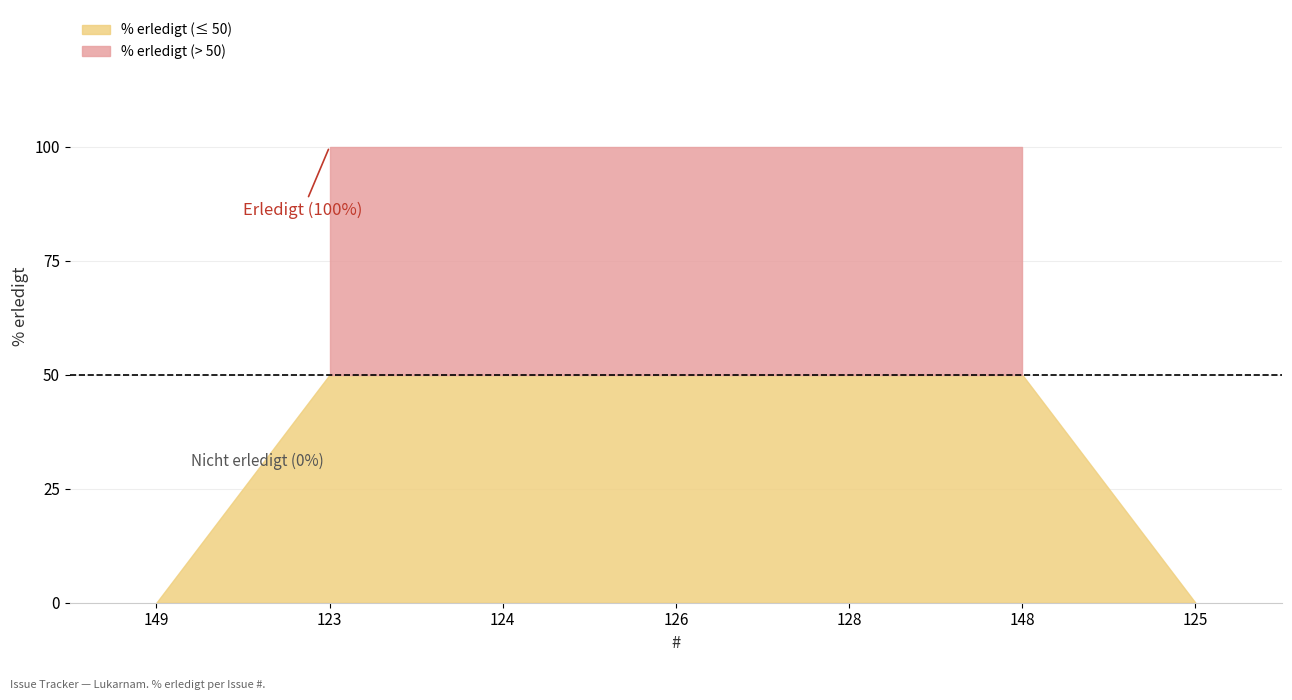

What is the label of the 2nd point from the right?

148